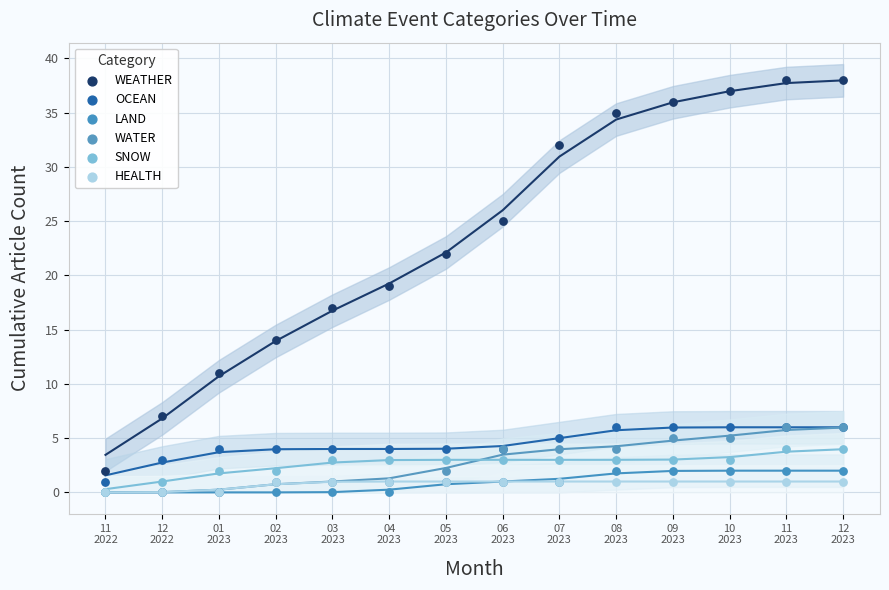

What are all the series names shown in the legend?

WEATHER, OCEAN, LAND, WATER, SNOW, HEALTH